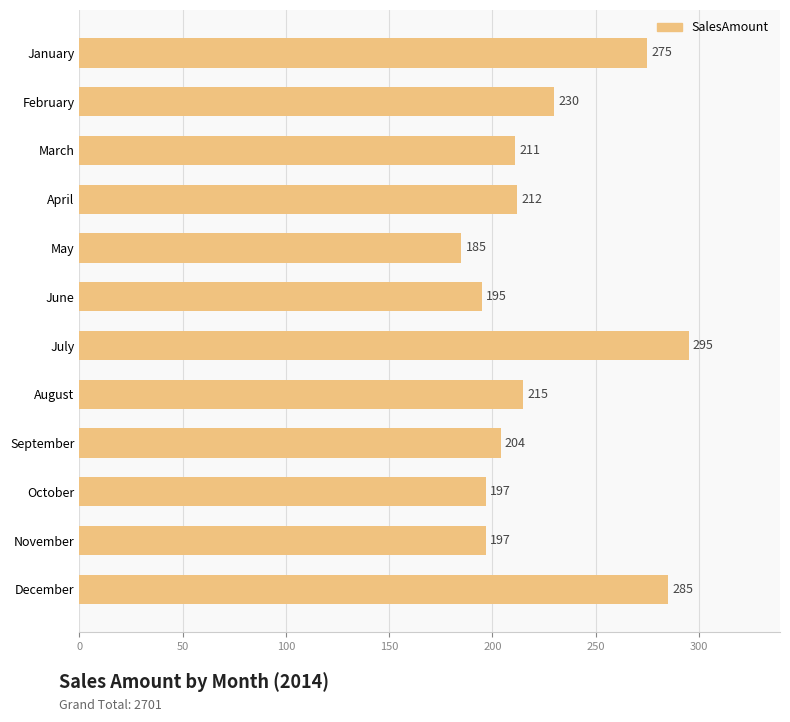

Which has a higher value, July or June?

July